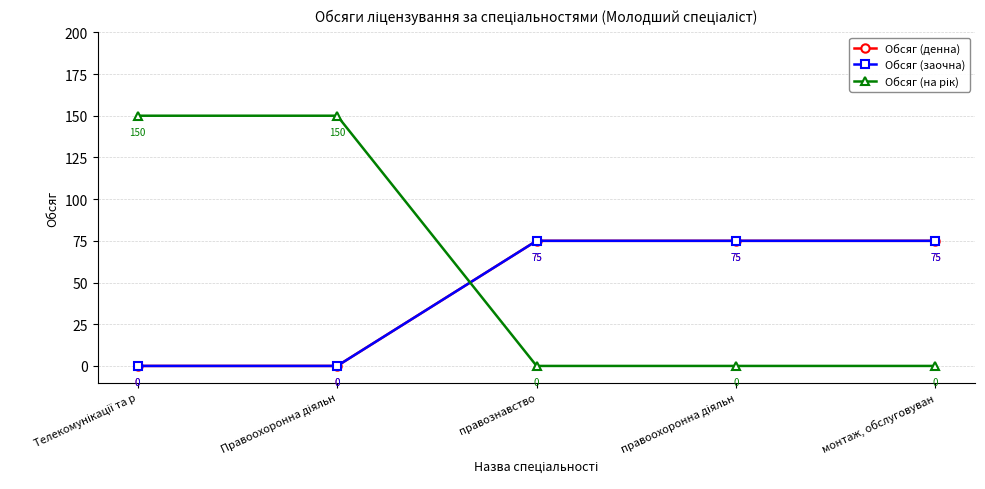

What is the sum of all Обсяг (денна) values?

225